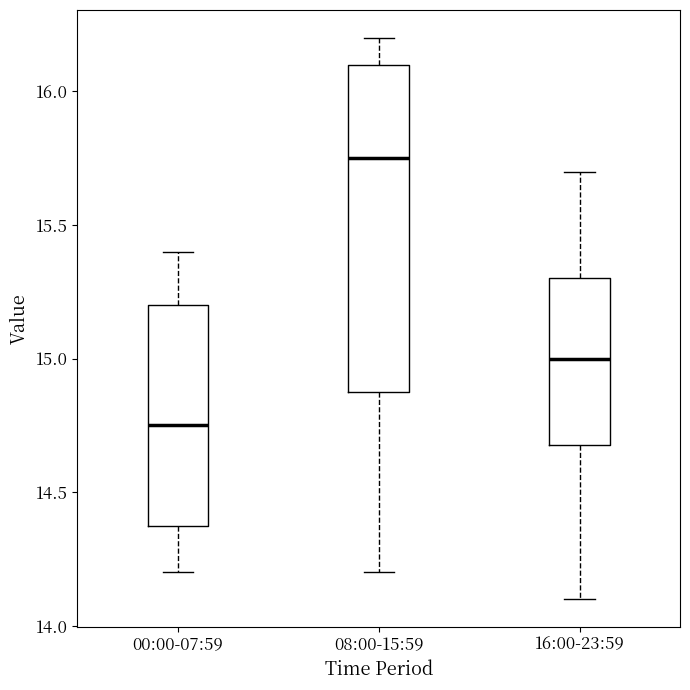

Where does the median line of the box for 16:00-23:59 sit on the y-axis? The values are not printed on the chart, so give them approximately, as read against the axis.

15.00